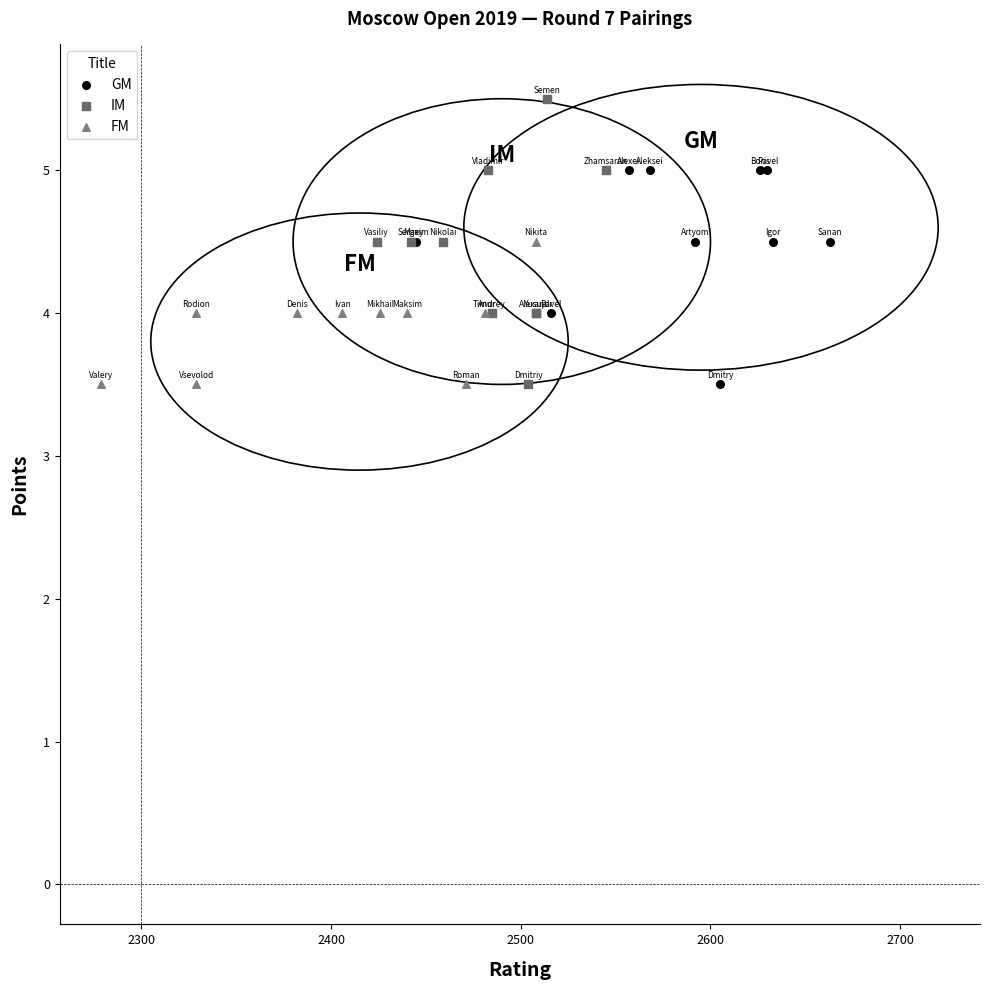

Which series has the largest Y range (max minus min)?

IM